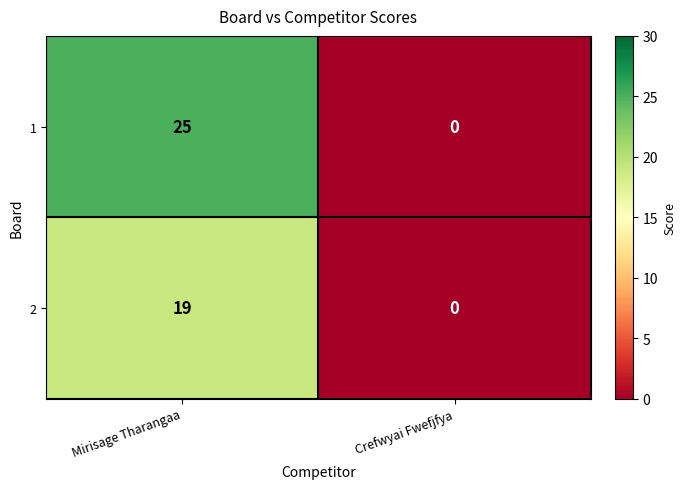

How many distinct data groups are displayed?

2